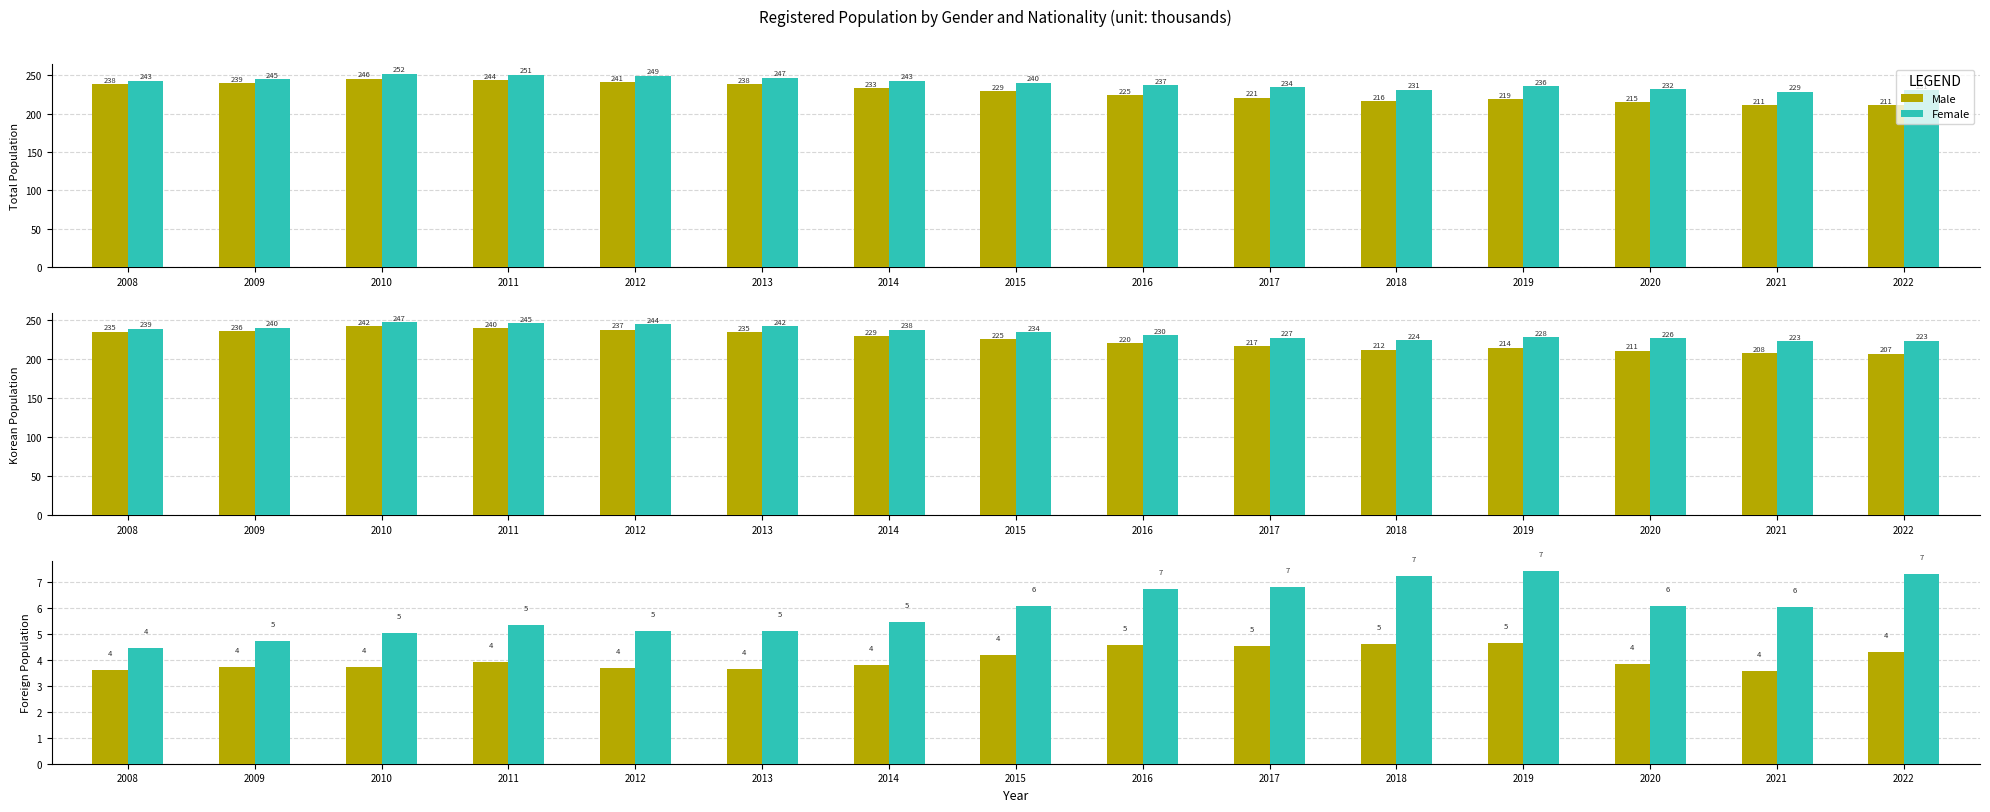

What value does the Male series have at 2022?

4.3